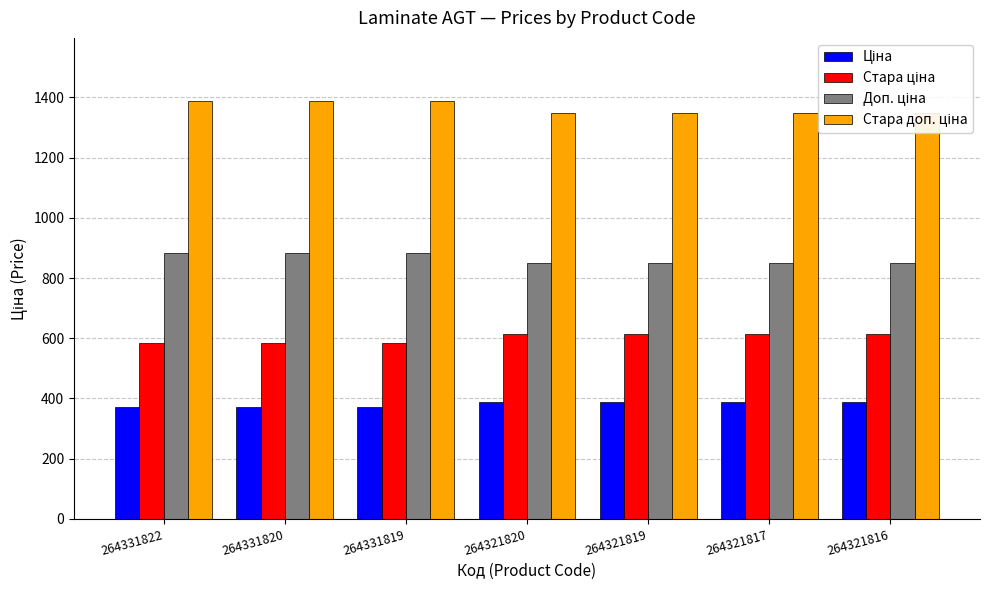

Where is Доп. ціна nearest to the value 866?

264331822